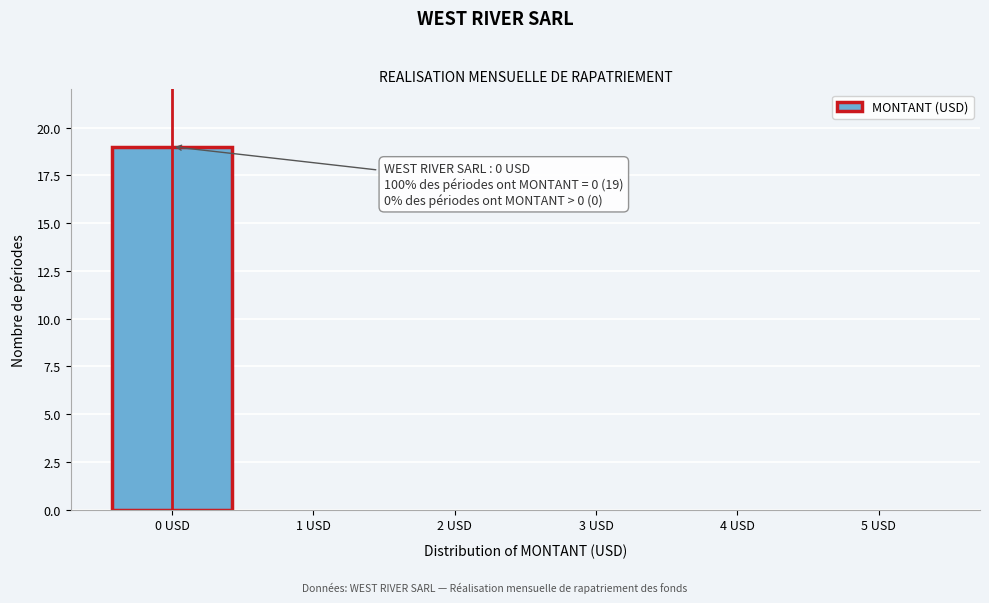

Reading left to right, what are all the values shown in this chart?

0 USD=19	1 USD=0	2 USD=0	3 USD=0	4 USD=0	5 USD=0